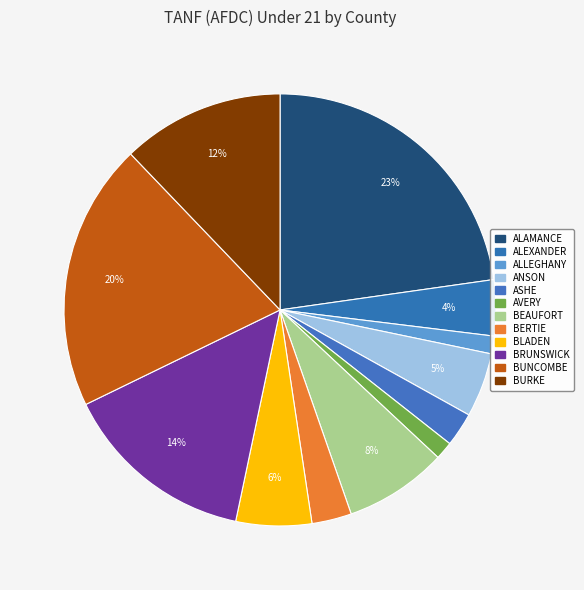

The ALAMANCE slice represents 23% of the pie. True or false?

True